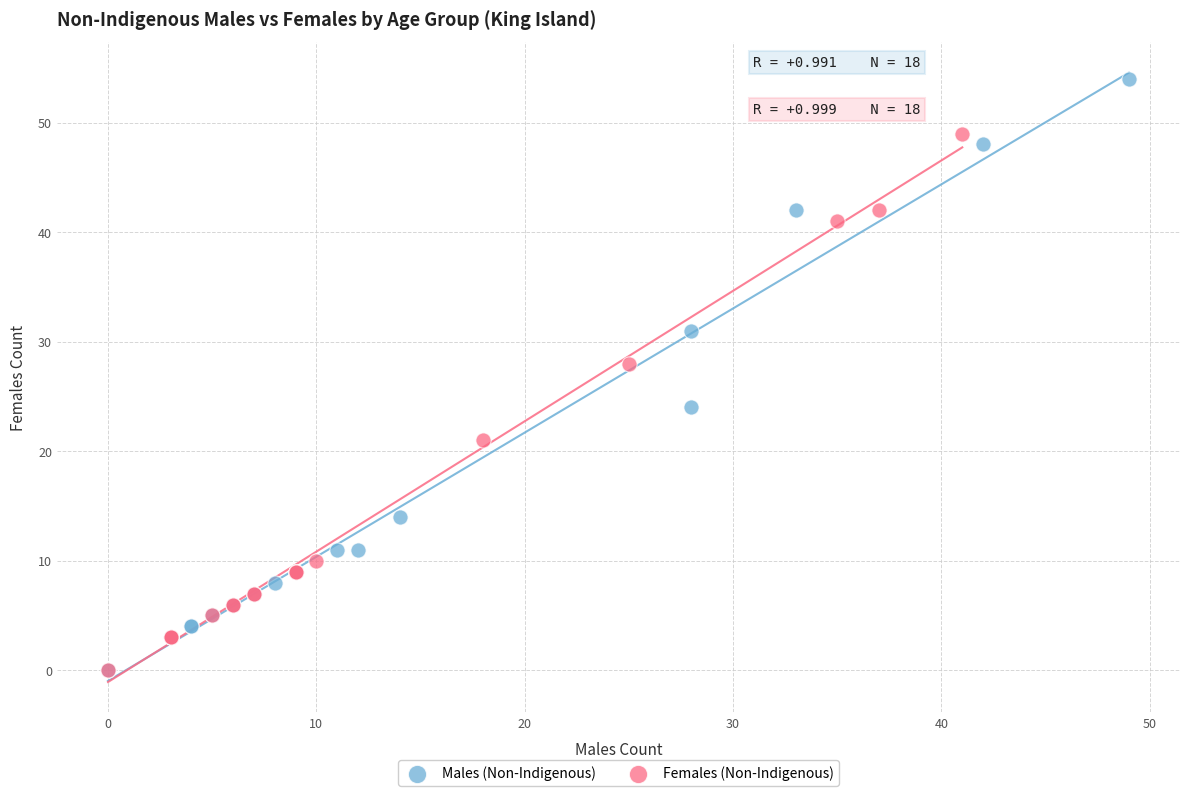

What are all the series names shown in the legend?

Males (Non-Indigenous), Females (Non-Indigenous)